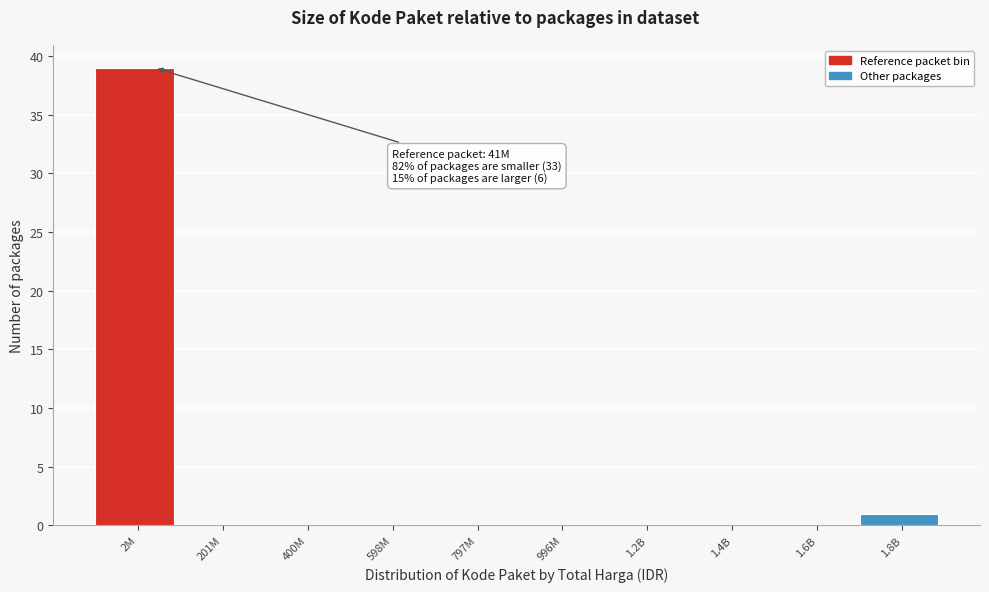

Reading left to right, extract all data points from this chart.

2M=39	201M=0	400M=0	598M=0	797M=0	996M=0	1.2B=0	1.4B=0	1.6B=0	1.8B=1